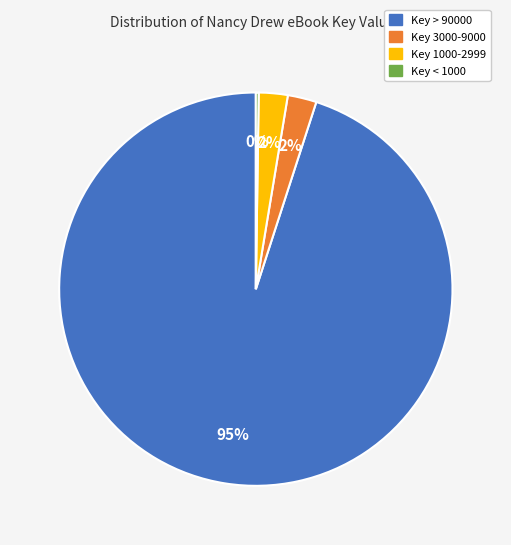

Is there any slice that represents more than half of the pie?

Yes